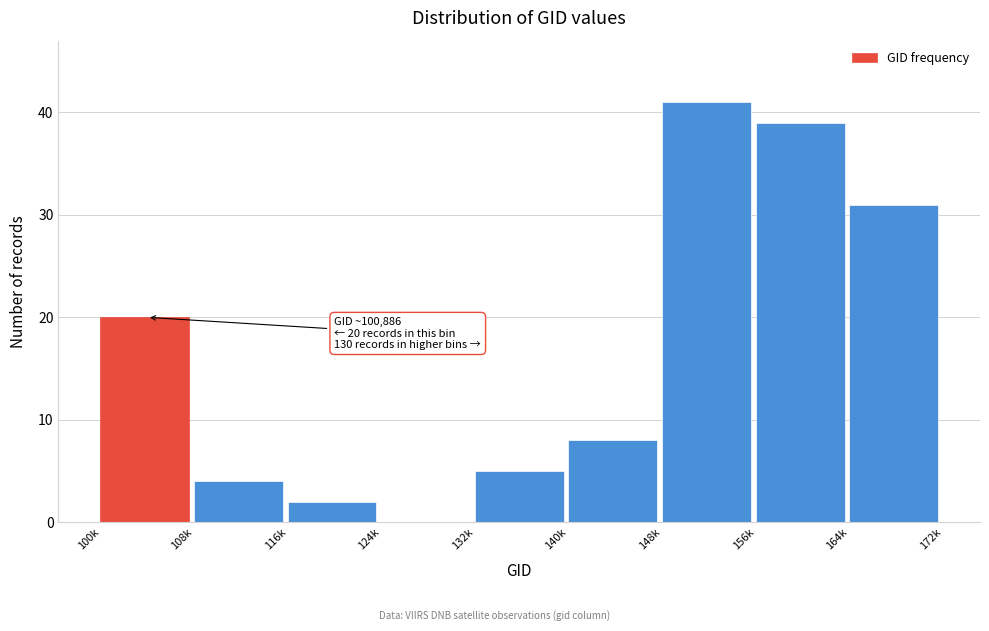

Reading left to right, what are all the values shown in this chart?

100k=20	108k=4	116k=2	124k=0	132k=5	140k=8	148k=41	156k=39	164k=31